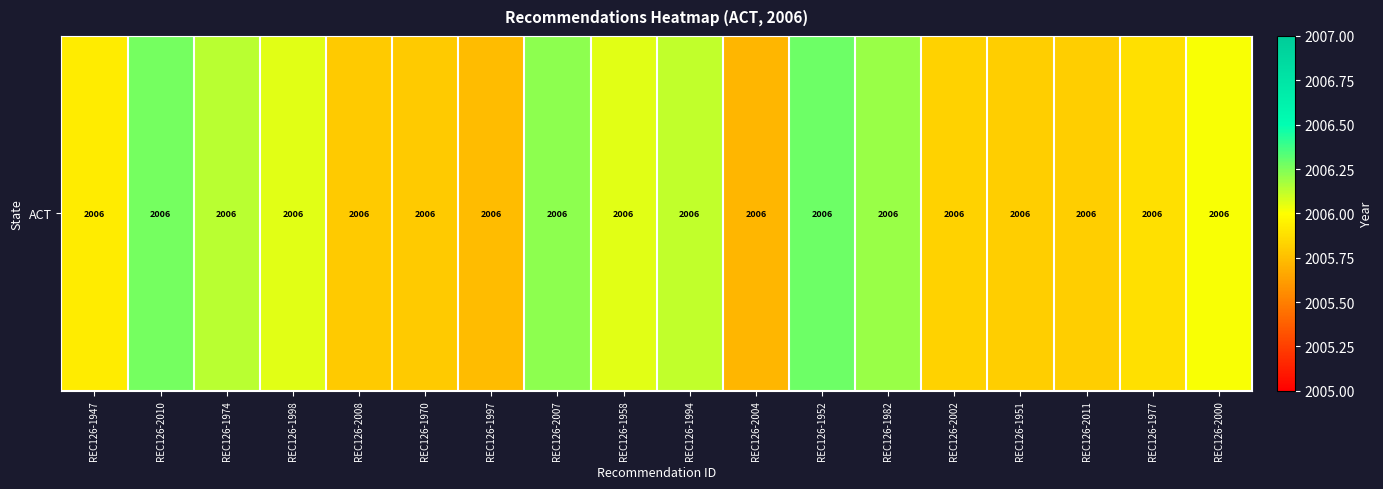

What is the greatest value displayed?

2006.3